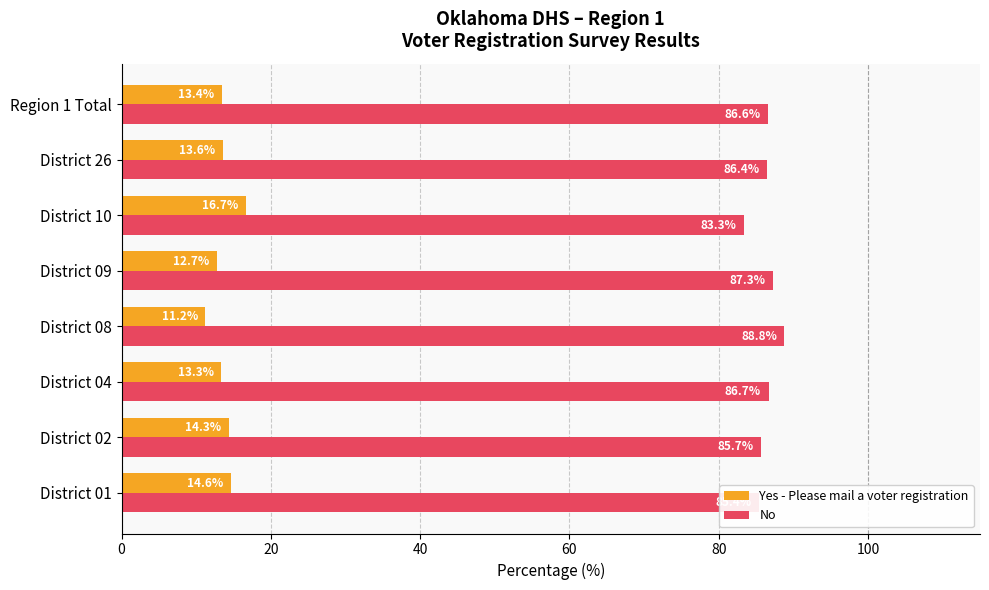

What are all the series names shown in the legend?

Yes - Please mail a voter registration, No